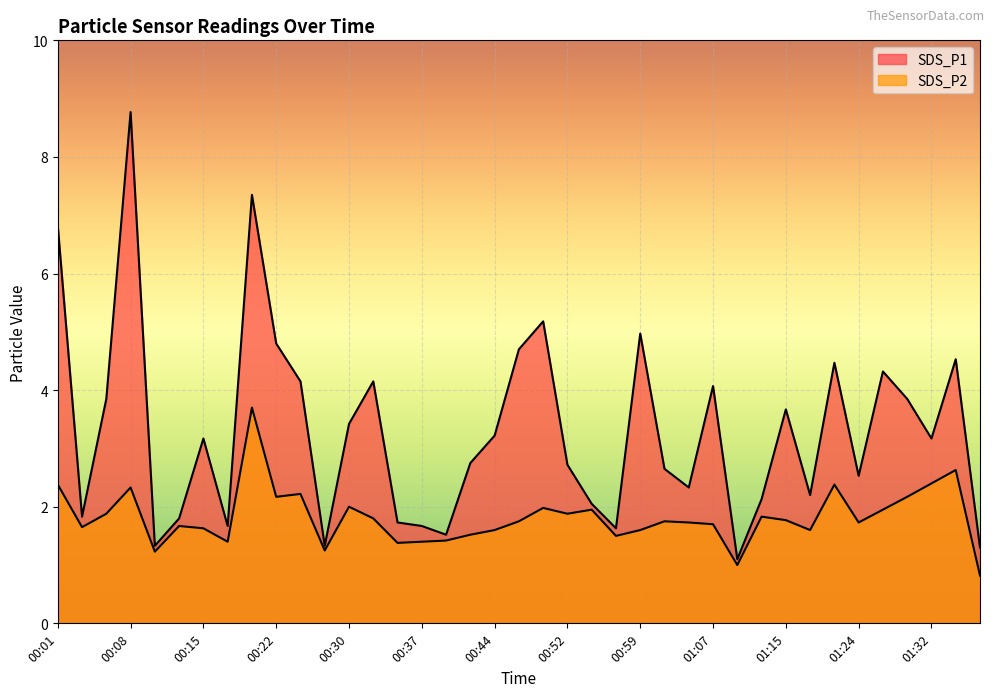

Reading left to right, list all the values displayed in this chart.

SDS_P1: 6.8	1.8	3.9	8.8	1.3	1.8	3.2	1.7	7.3	4.8	4.2	1.3	3.4	4.2	1.7	1.7	1.5	2.8	3.2	4.7	5.2	2.7	2.0	1.6	5.0	2.6	2.3	4.1	1.1	2.1	3.7	2.2	4.5	2.5	4.3	3.9	3.2	4.5	1.3
SDS_P2: 2.4	1.6	1.9	2.3	1.2	1.7	1.6	1.4	3.7	2.2	2.2	1.2	2.0	1.8	1.4	1.4	1.4	1.5	1.6	1.8	2.0	1.9	1.9	1.5	1.6	1.8	1.7	1.7	1.0	1.8	1.8	1.6	2.4	1.7	1.9	2.2	2.4	2.6	0.8